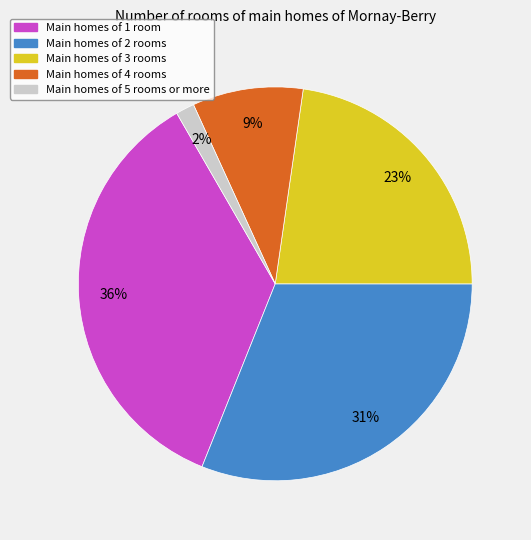

Do Main homes of 1 room and Main homes of 4 rooms together represent more than half of the pie?

No